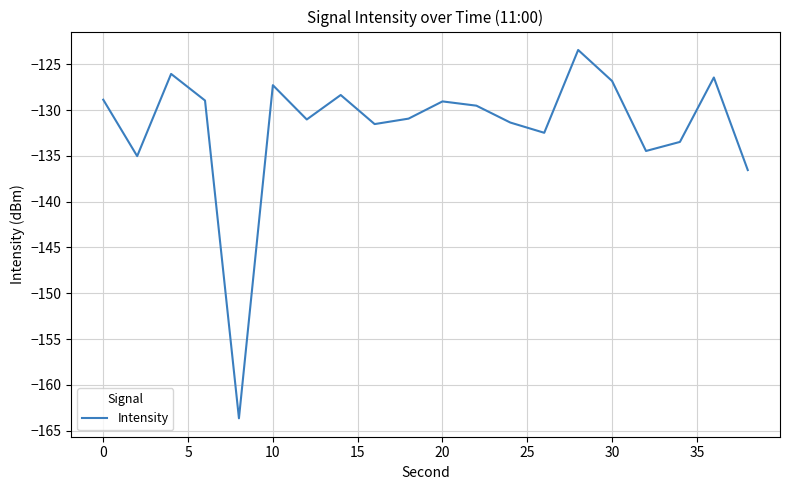

What is the greatest value displayed?

-123.4